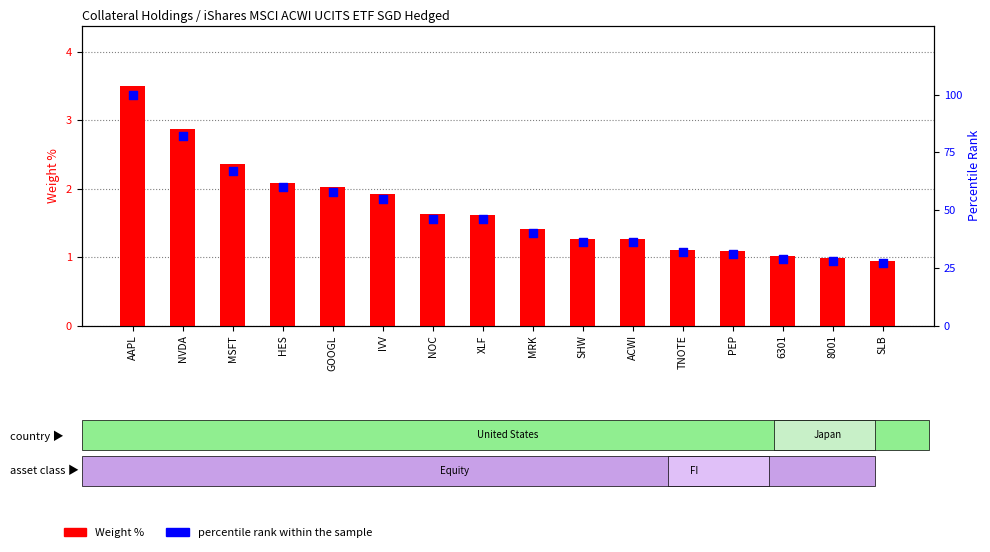

Which series contains the highest Y value?

percentile rank within the sample